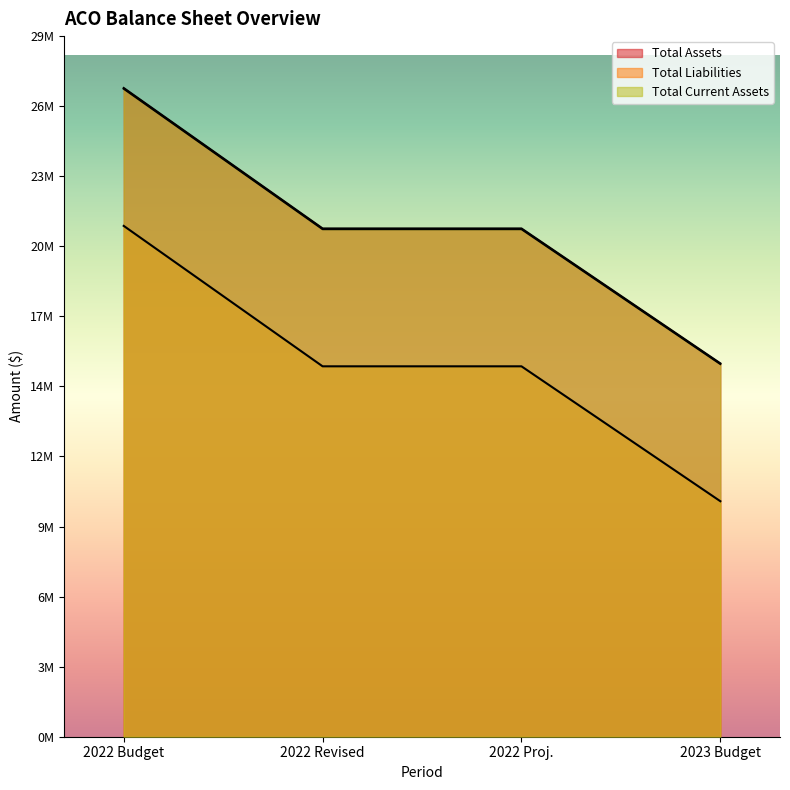

Between 2022 Proj. and 2023 Budget, which series saw the biggest shift?

Total Assets